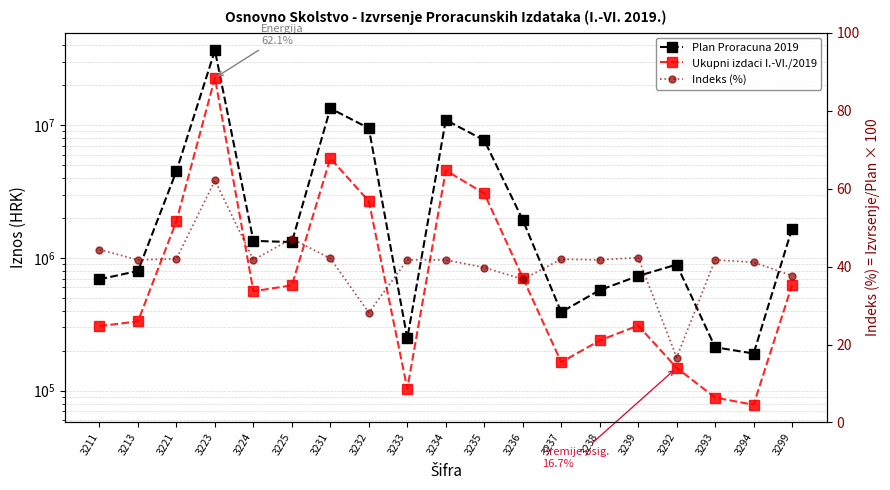

True or false: Indeks (%) has a value of 10.0 at 3225.

False